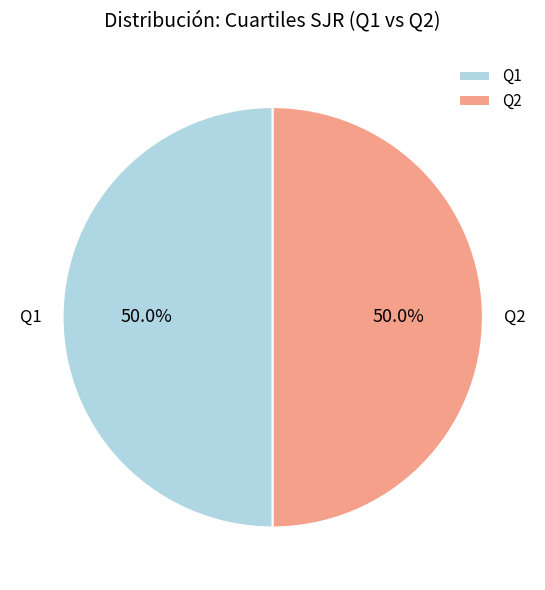

What is the ratio of the value at Q1 to the value at Q2?

1.0